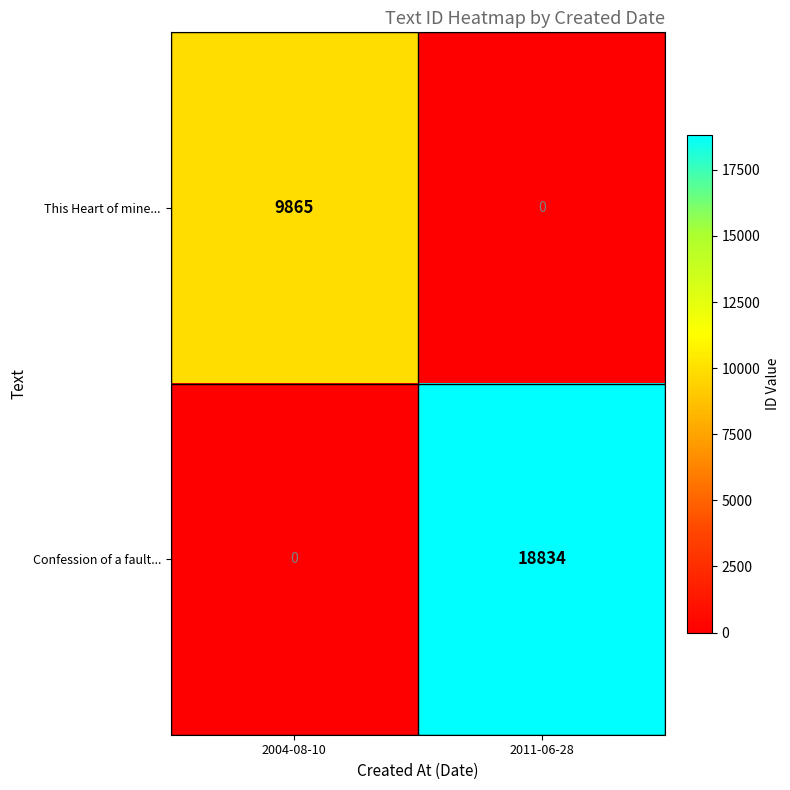

How many series are shown in this chart?

2